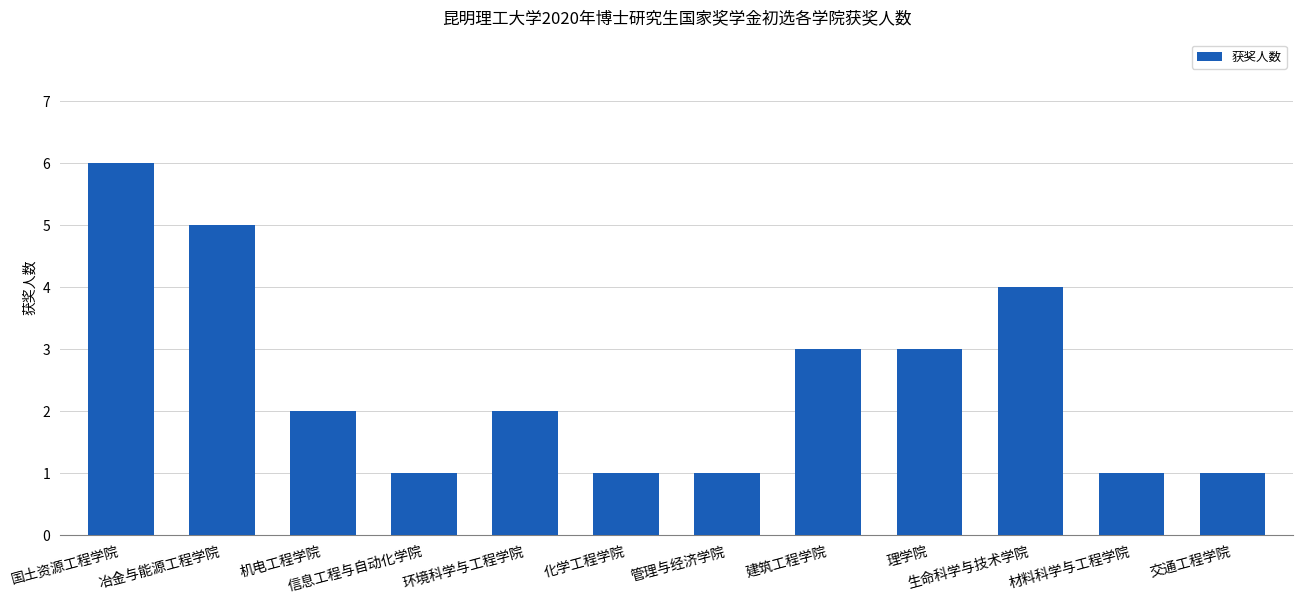

How many data points does each series have?

12